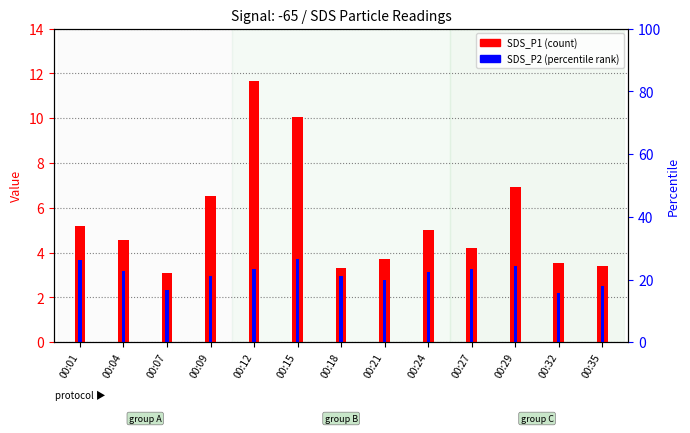

What is the value of the SDS_P1 bar at the 8th from the left?

3.7